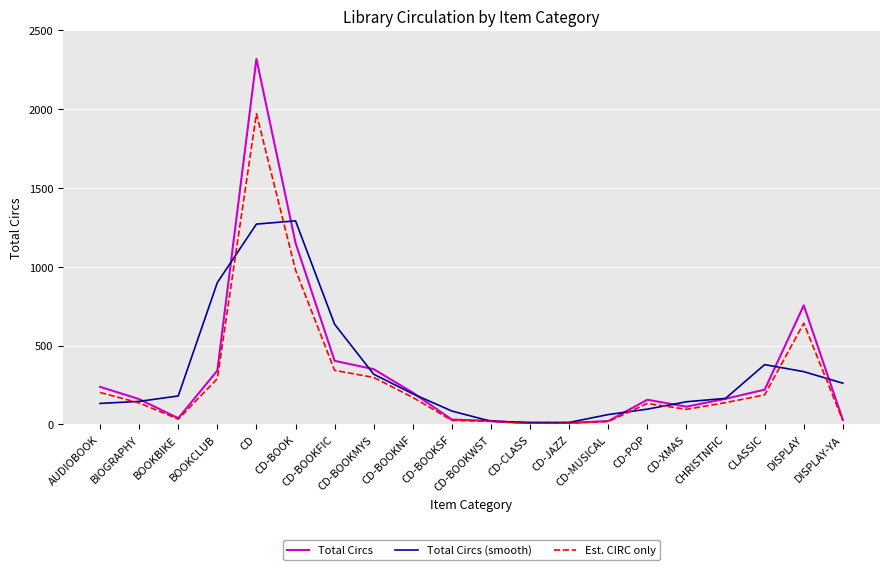

Rank the series by their maximum value, from lowest to highest.

Total Circs (smooth), Est. CIRC only, Total Circs